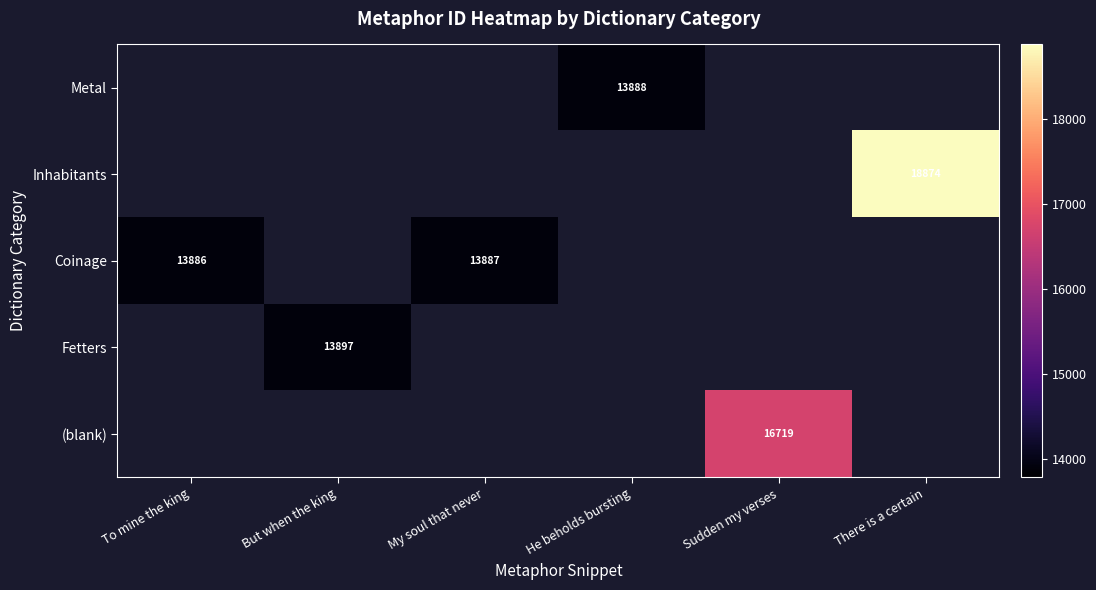

How many series are shown in this chart?

5